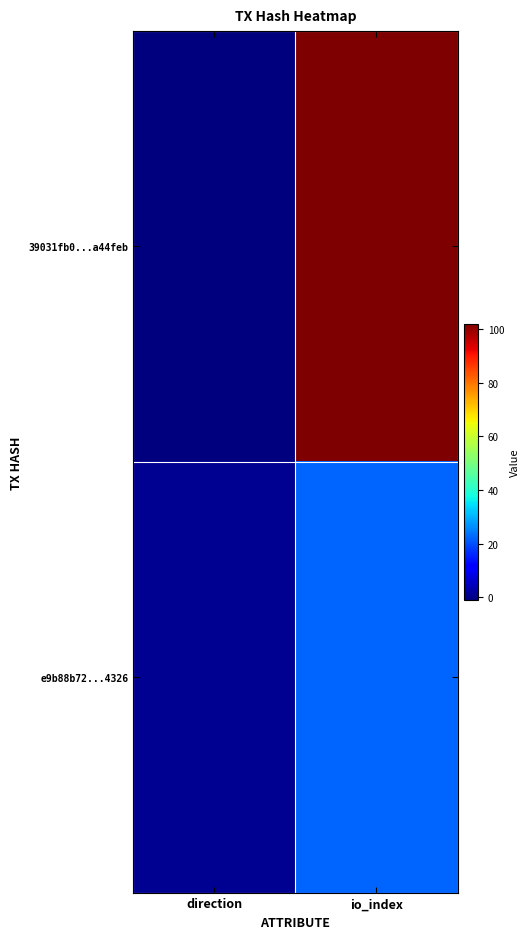

Reading left to right, what are all the values shown in this chart?

39031fb0...a44feb: direction=-1	io_index=102
e9b88b72...4326: direction=1	io_index=22